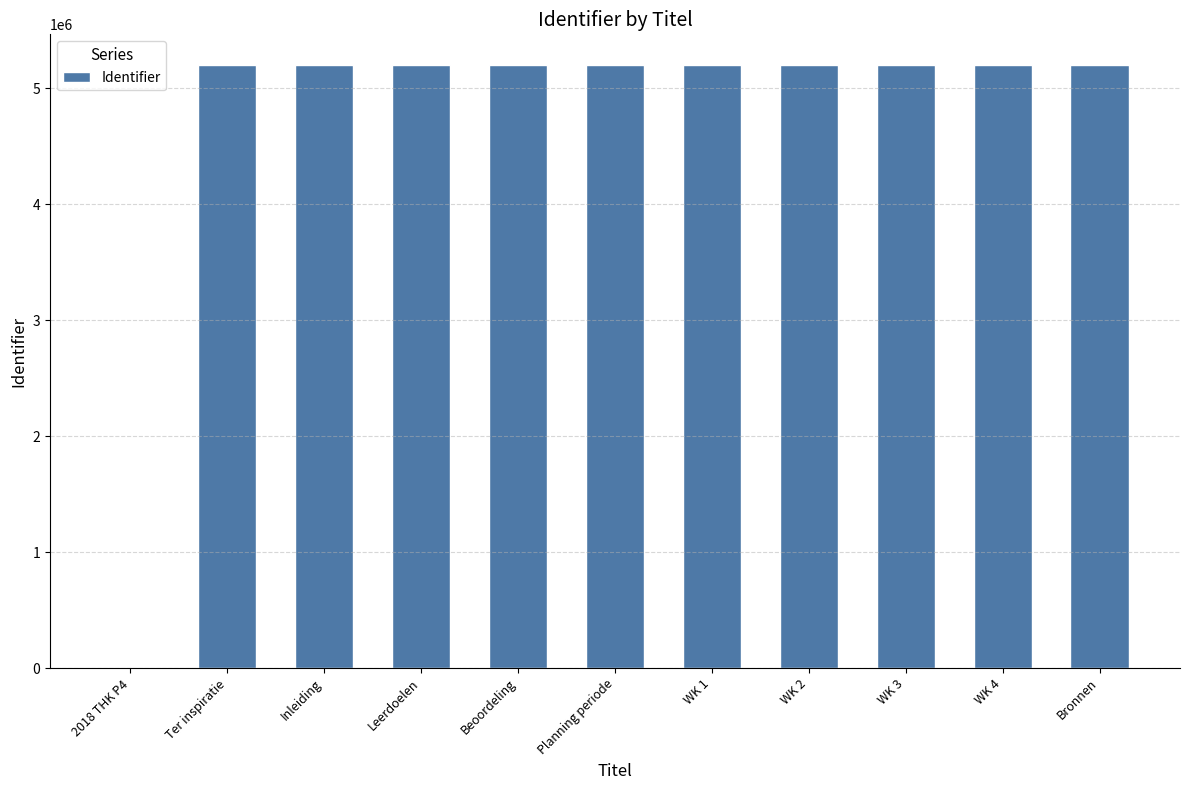

Between Beoordeling and 2018 THK P4, which is larger?

Beoordeling